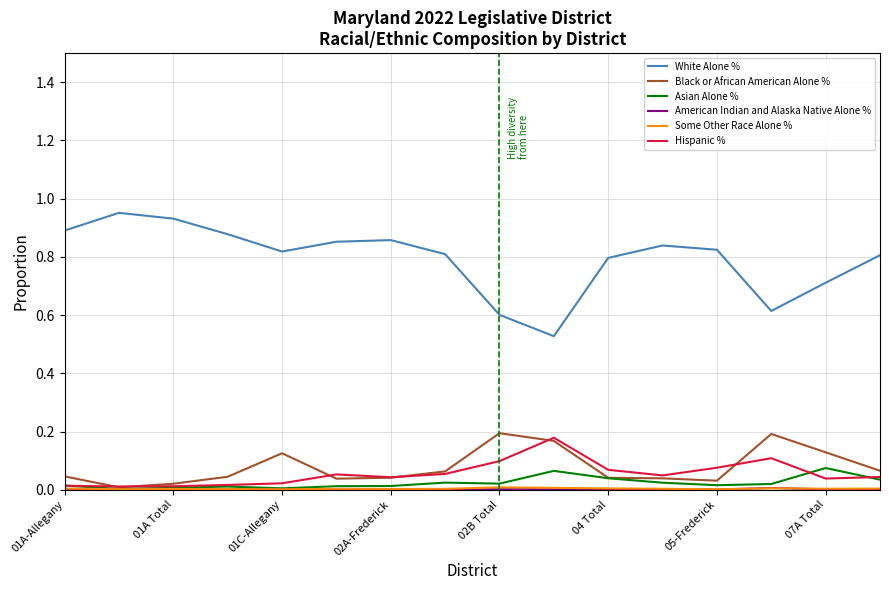

True or false: White Alone % and Asian Alone % cross at least once.

False